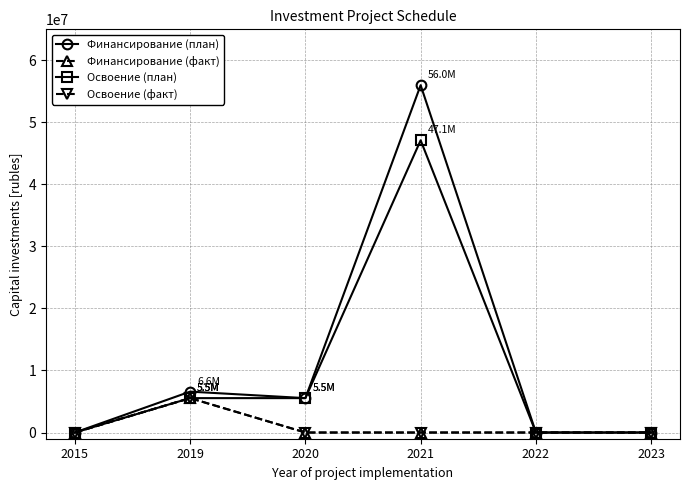

Is it true that Освоение (план) equals 5545000 at 2019?

True